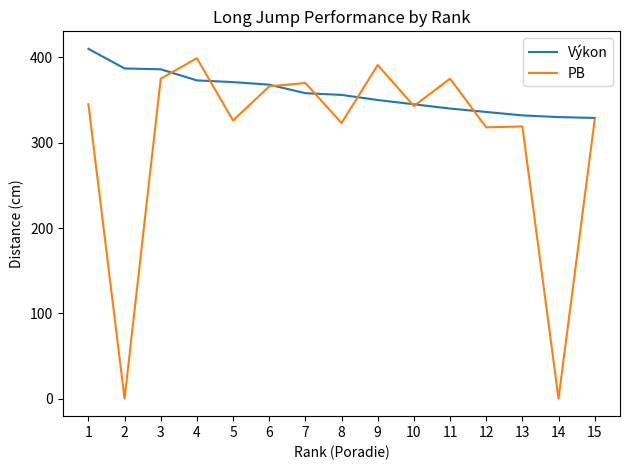

What is the difference between the second highest and second lowest values in the Výkon series?

57